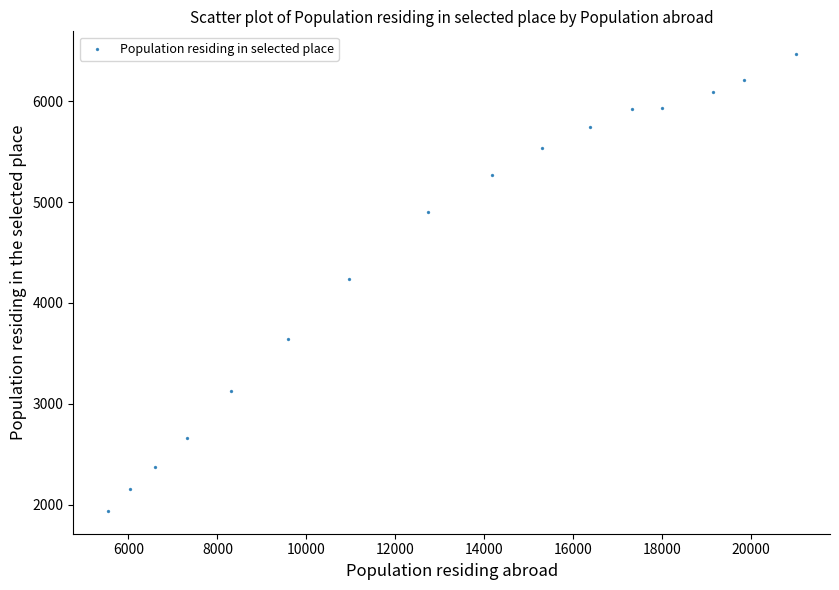

What is the range of X values (max minus min)?

15465